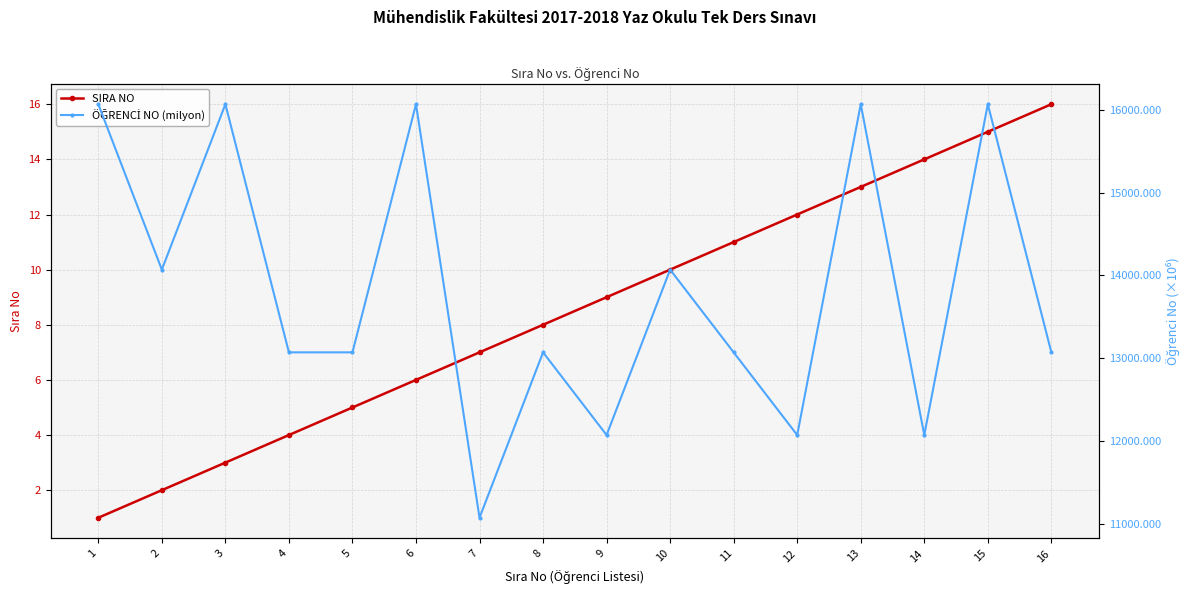

True or false: SIRA NO and ÖĞRENCİ NO (milyon) intersect in this chart.

False